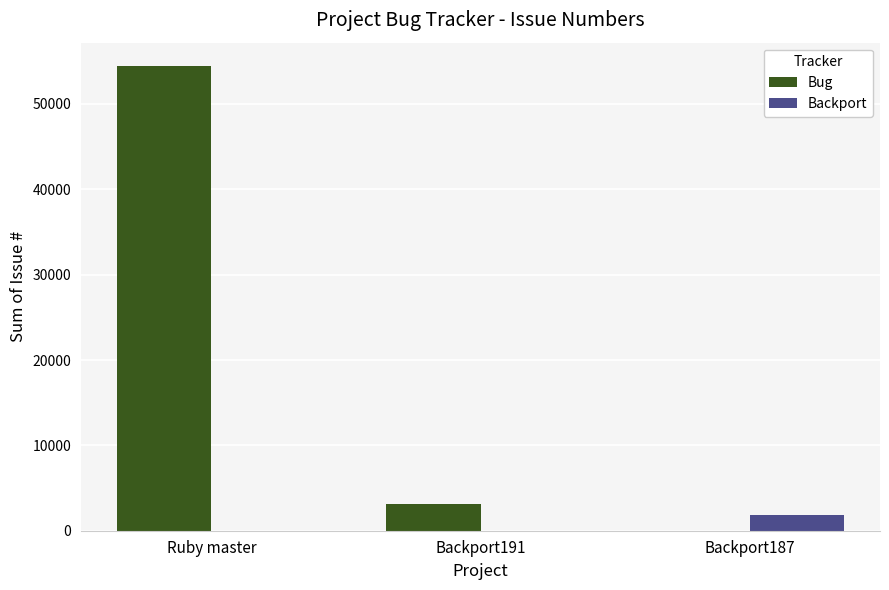

What is the sum of all Backport values?

1900